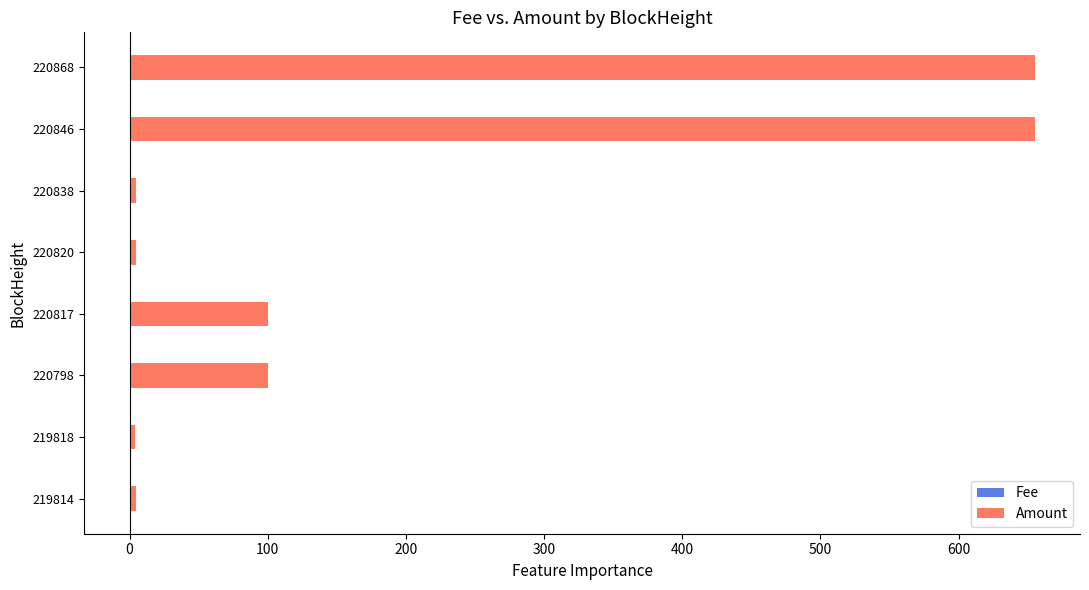

Between 220798 and 220846, which is larger?

220798